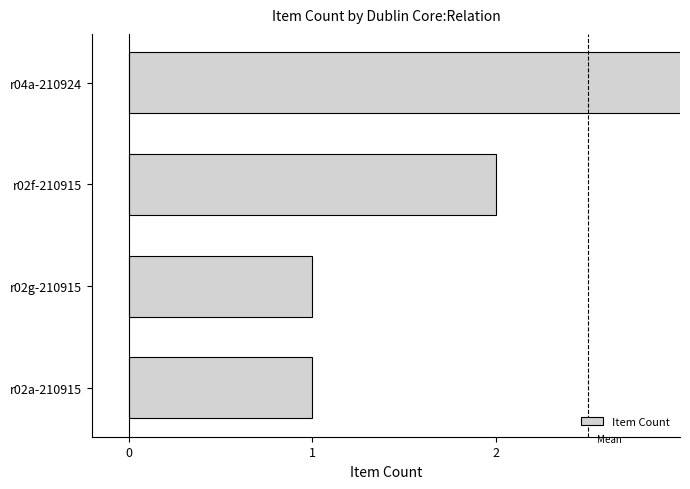

How many values are between 1 and 6?

4